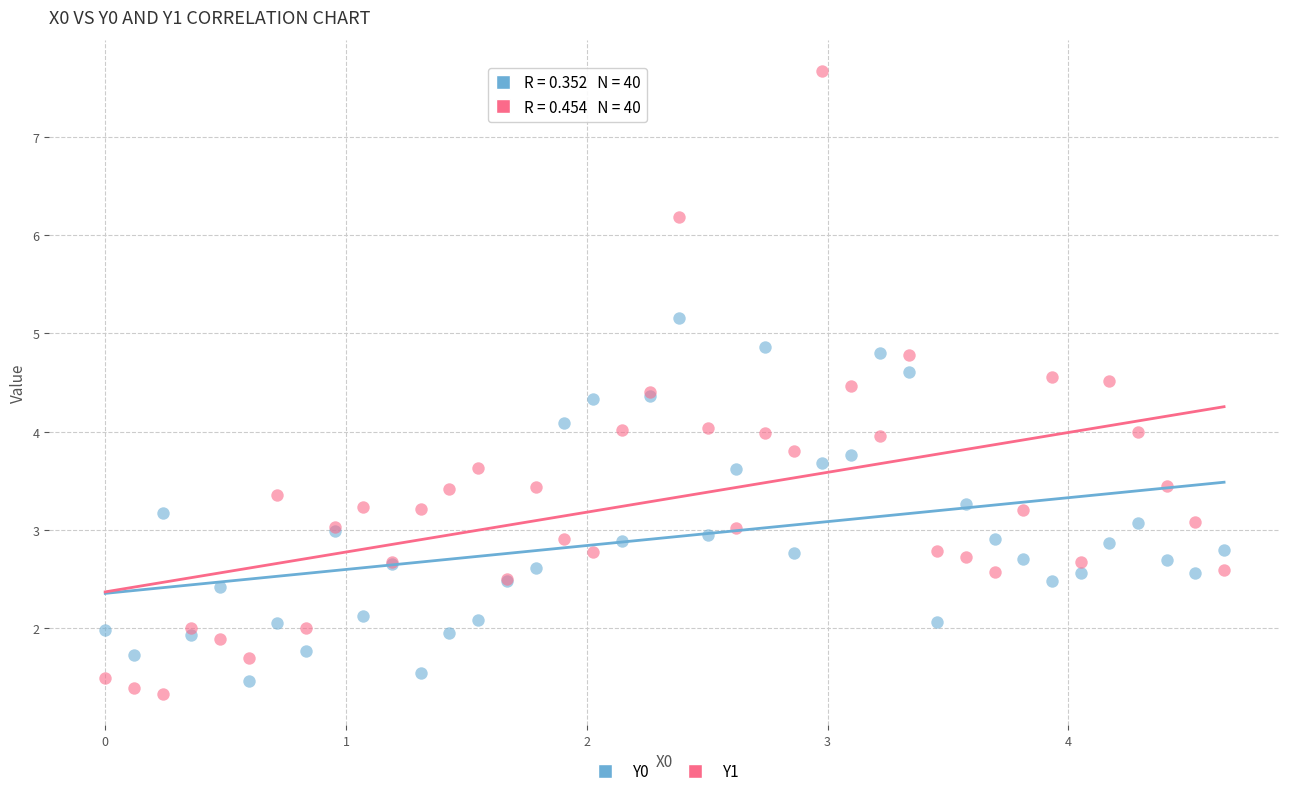

Which series has the widest spread of Y values?

Y1